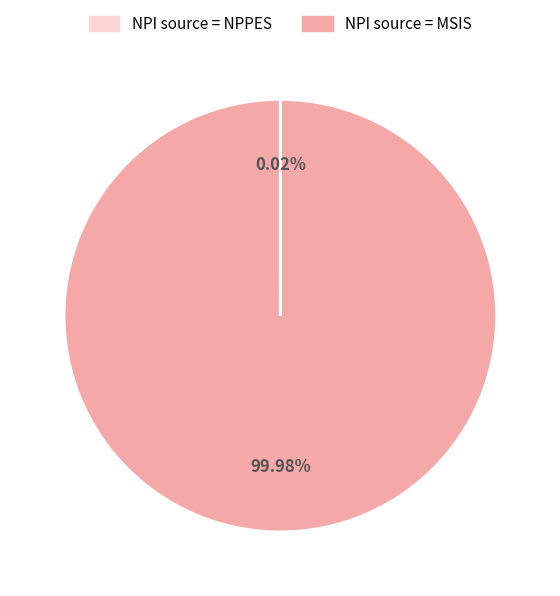

Is there any slice that represents more than half of the pie?

Yes